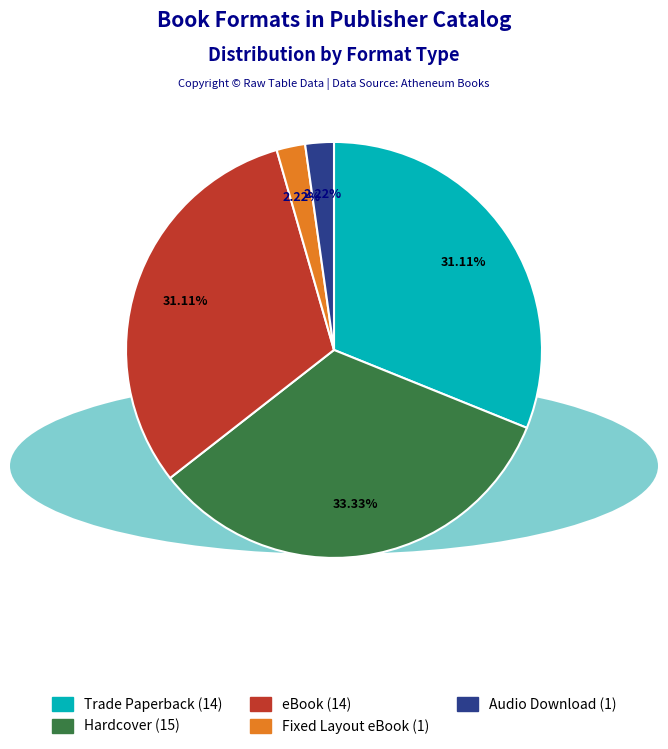

What is the ratio of the value at Hardcover to the value at eBook?

1.1